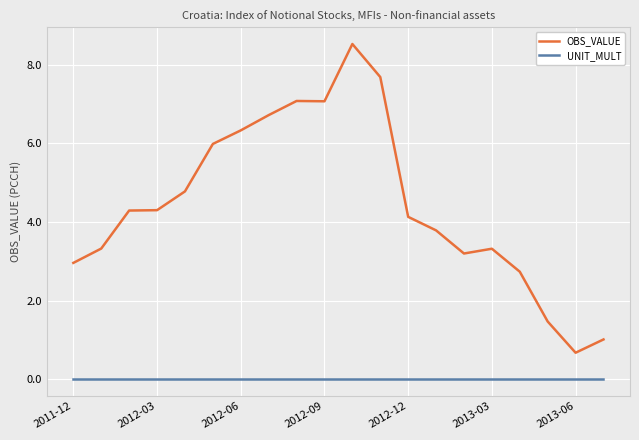

True or false: OBS_VALUE and UNIT_MULT cross at least once.

False